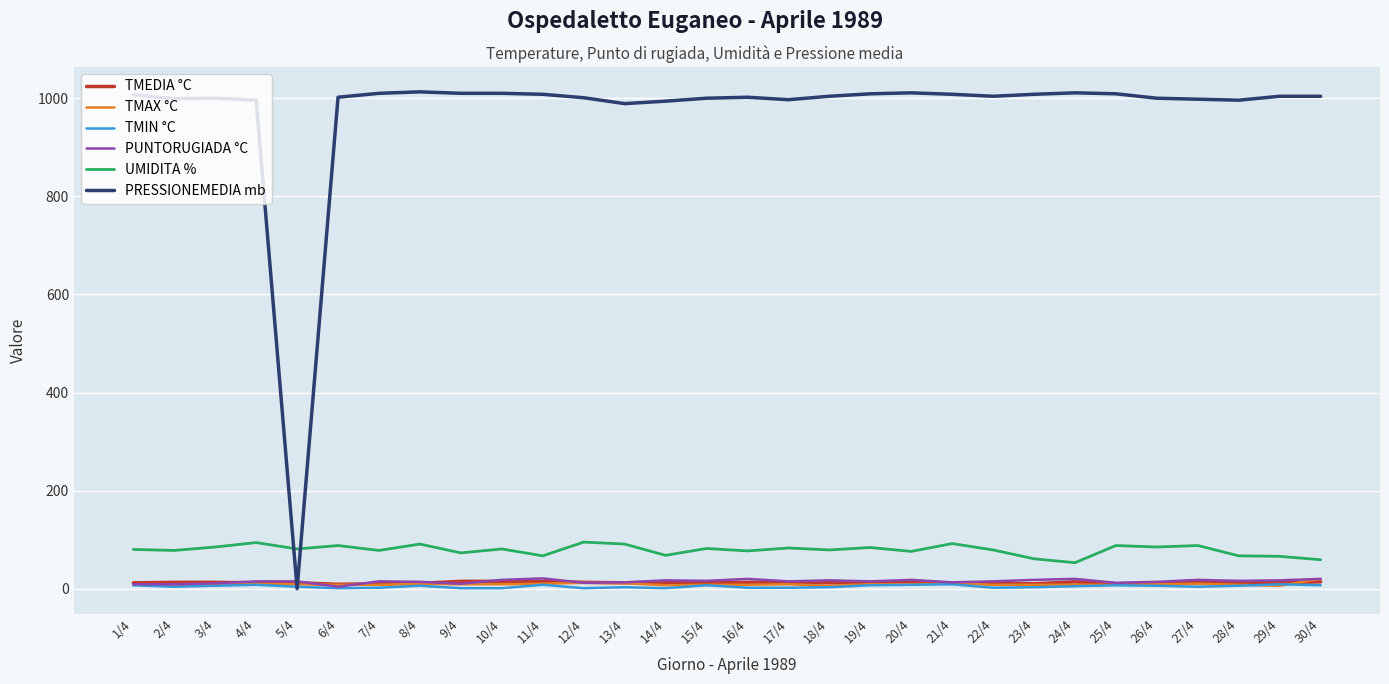

True or false: TMAX °C has more than 1 points higher than both neighbors.

True